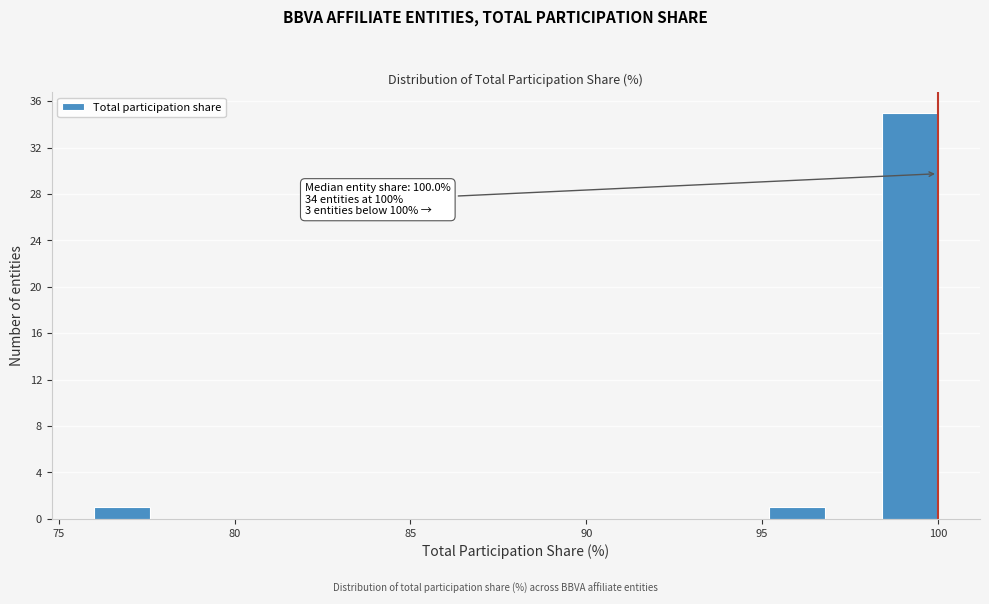

Around what value on the x-axis is the tallest bar? Give the approximate position of its centre, as read against the axis.

99.0